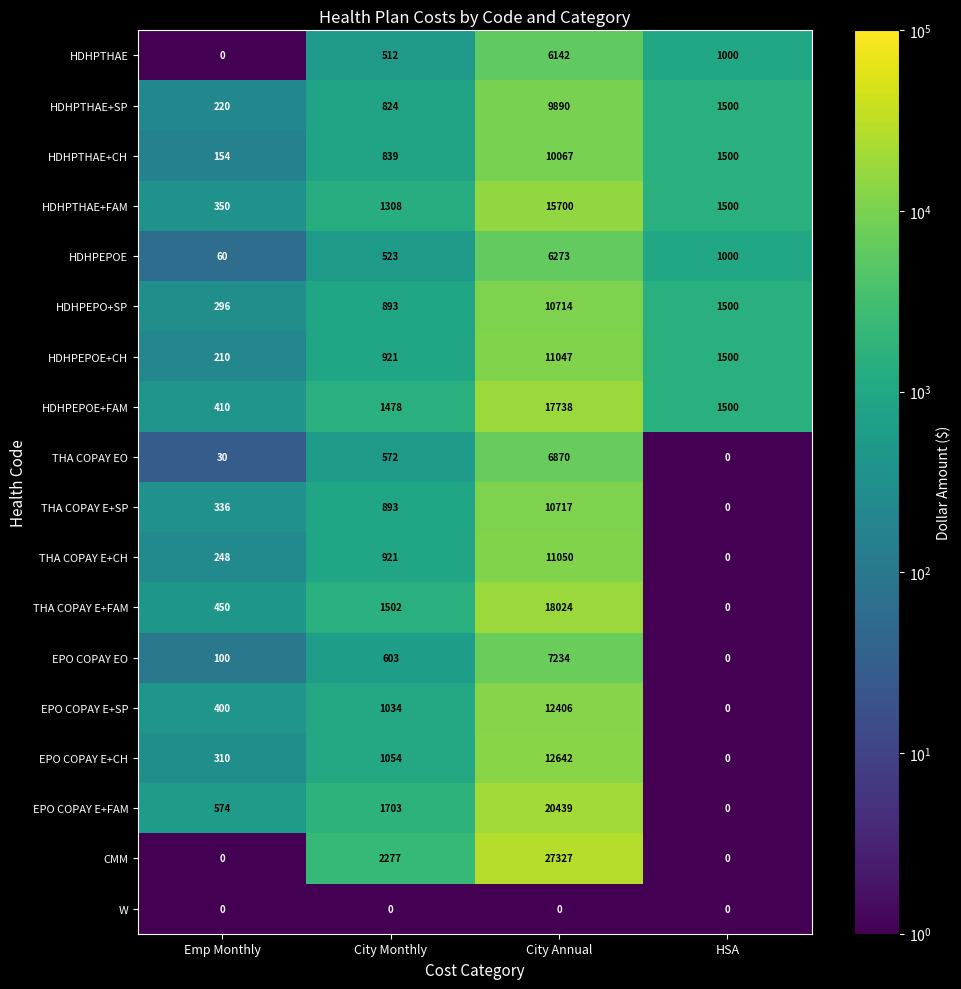

How many data points does each series have?

4